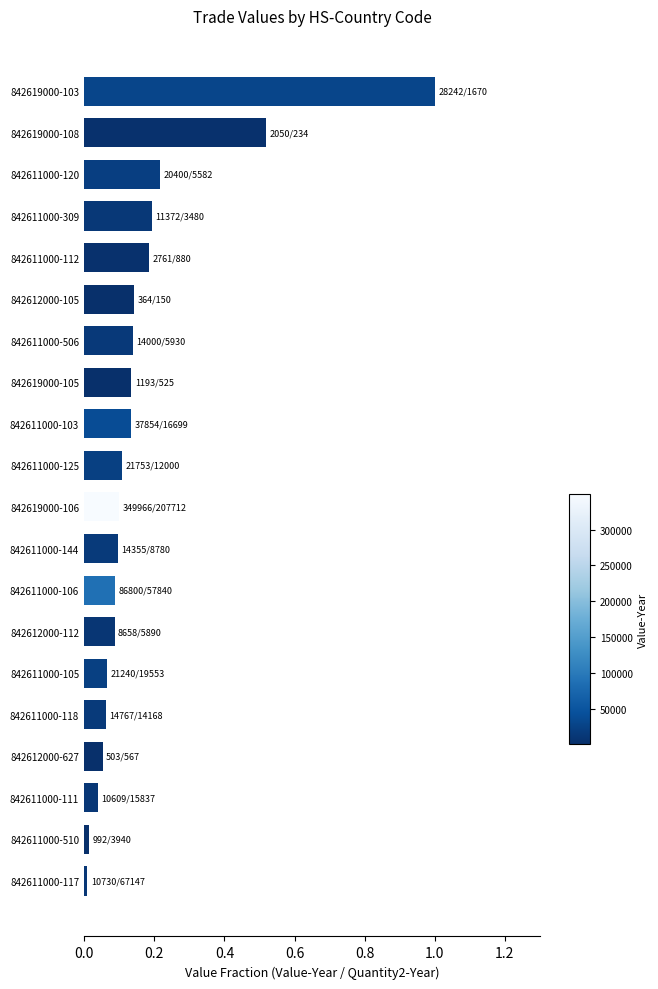

What is the maximum value shown in the chart?

1.0